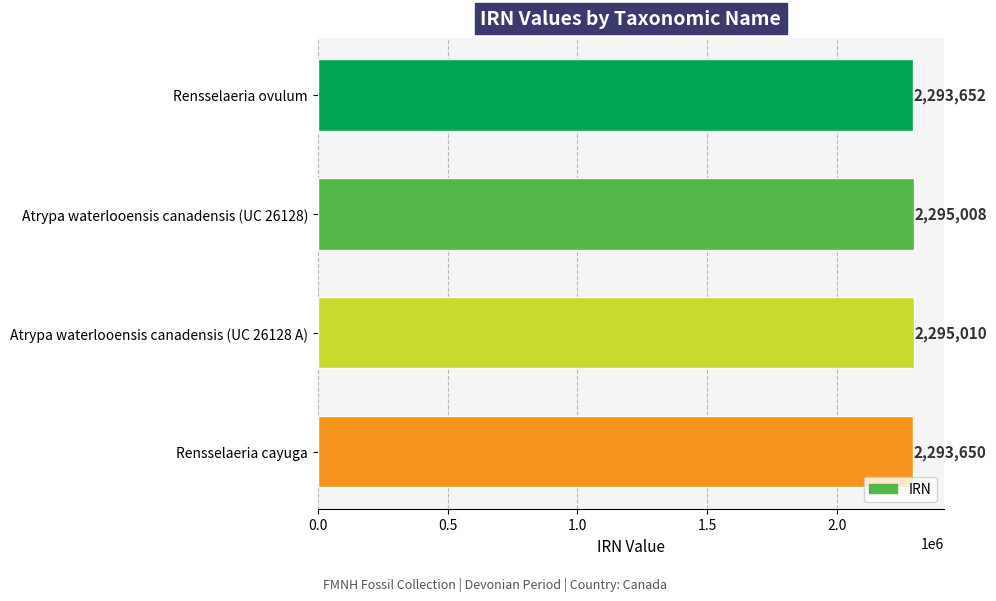

True or false: the data shows 753884 at Atrypa waterlooensis canadensis (UC 26128 A).

False